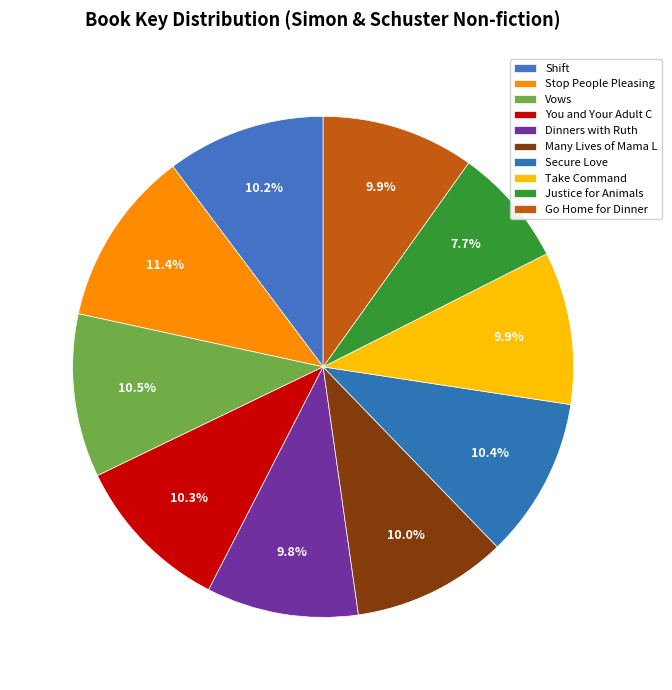

Which has a higher value, Shift or Take Command?

Shift